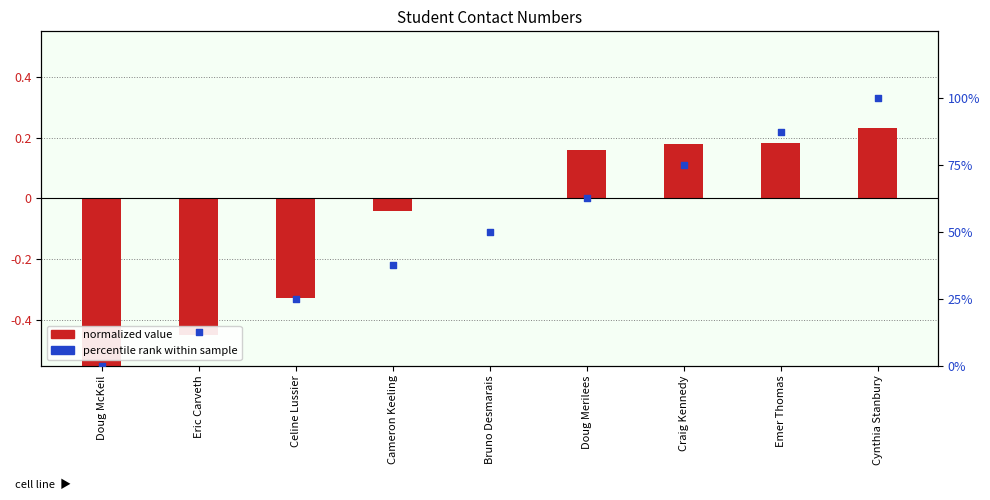

Which series contains the highest Y value?

percentile rank